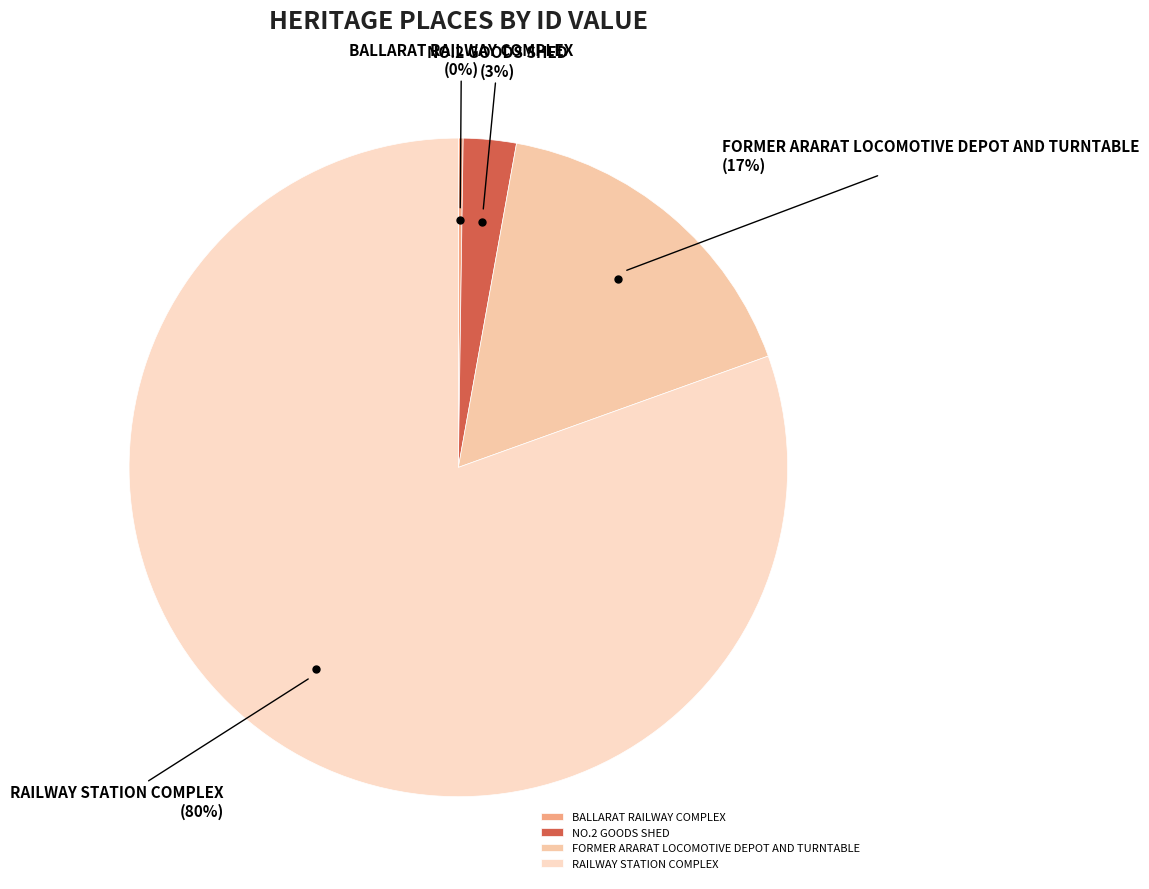

To the nearest percent, what is the average slice percentage?

25%